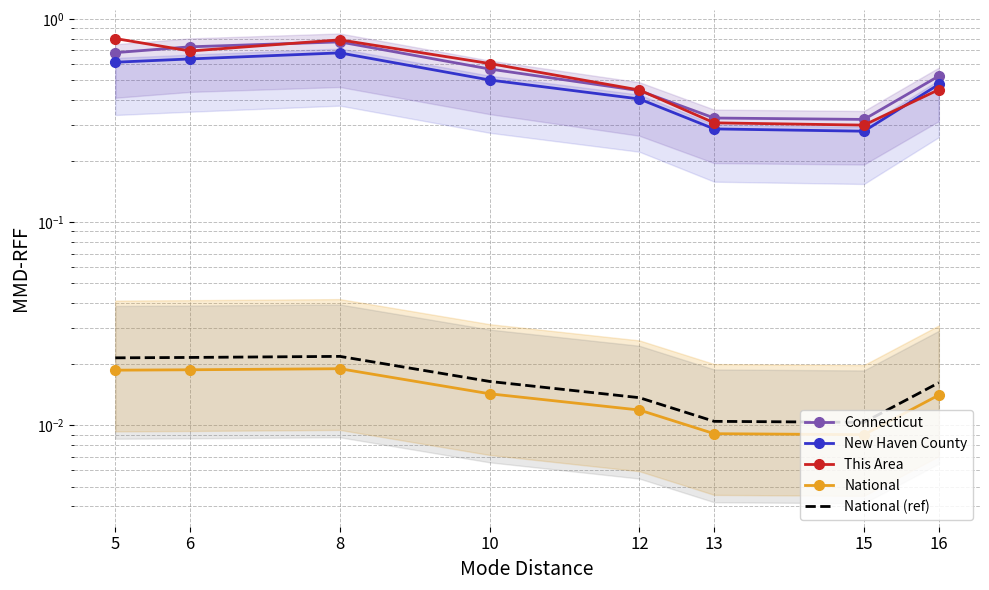

What is the value of the Connecticut point at the 2nd from the left?

0.7